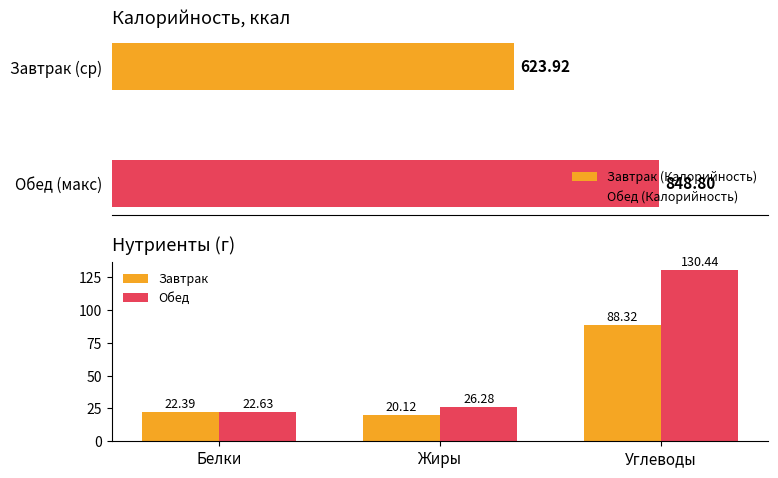

What is the sum of all Завтрак values?

130.8